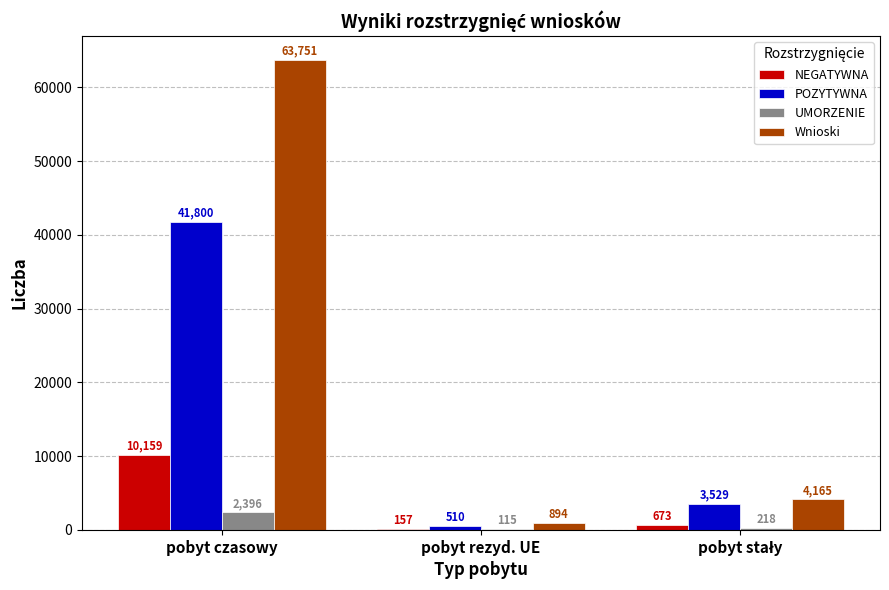

What is the highest value of the NEGATYWNA series?

10159